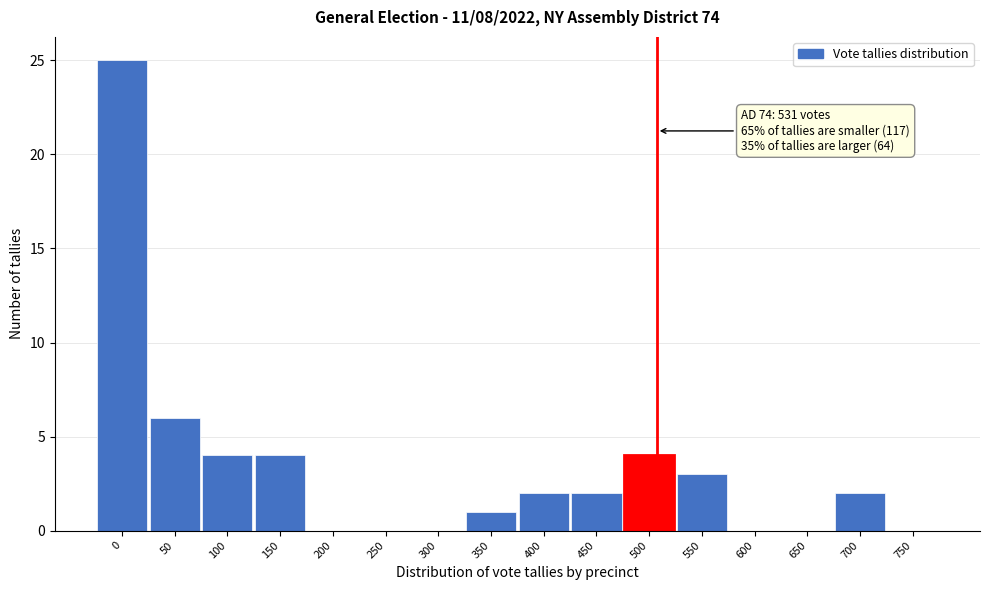

Reading right to left, list all the values displayed in this chart.

750=0	700=2	650=0	600=0	550=3	500=4	450=2	400=2	350=1	300=0	250=0	200=0	150=4	100=4	50=6	0=25